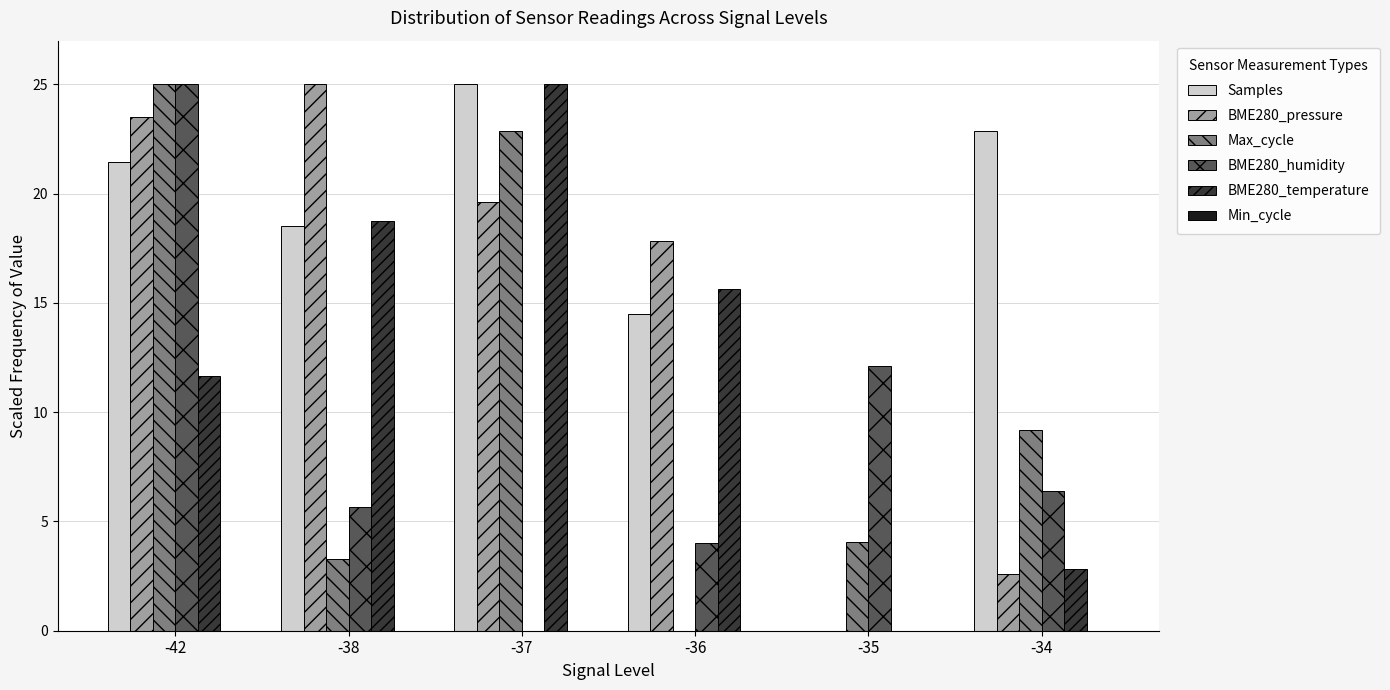

Between -38 and -36, which series saw the biggest shift?

BME280_pressure